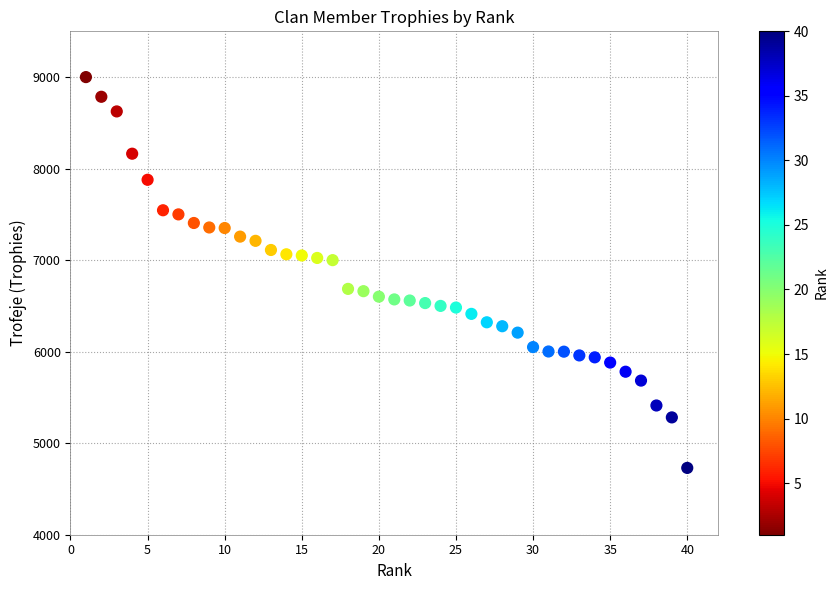

What is the range of Y values (max minus min)?

4270